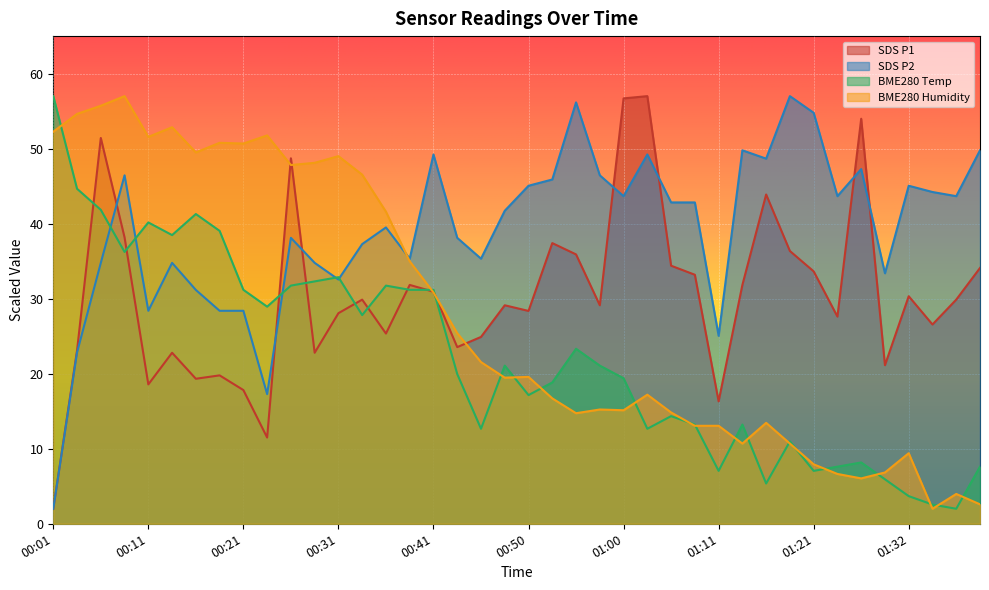

Where do BME280_temperature and BME280_humidity first cross each other?

00:01 and 00:04